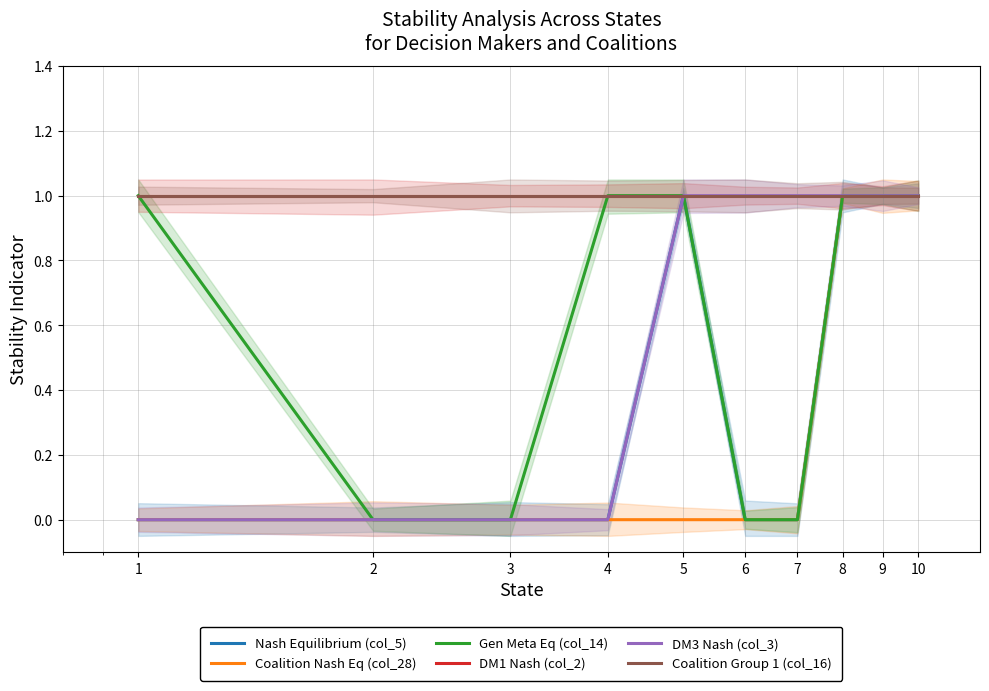

What is the sum of the Coalition Nash Eq (col_28) values at 9 and 6?

1